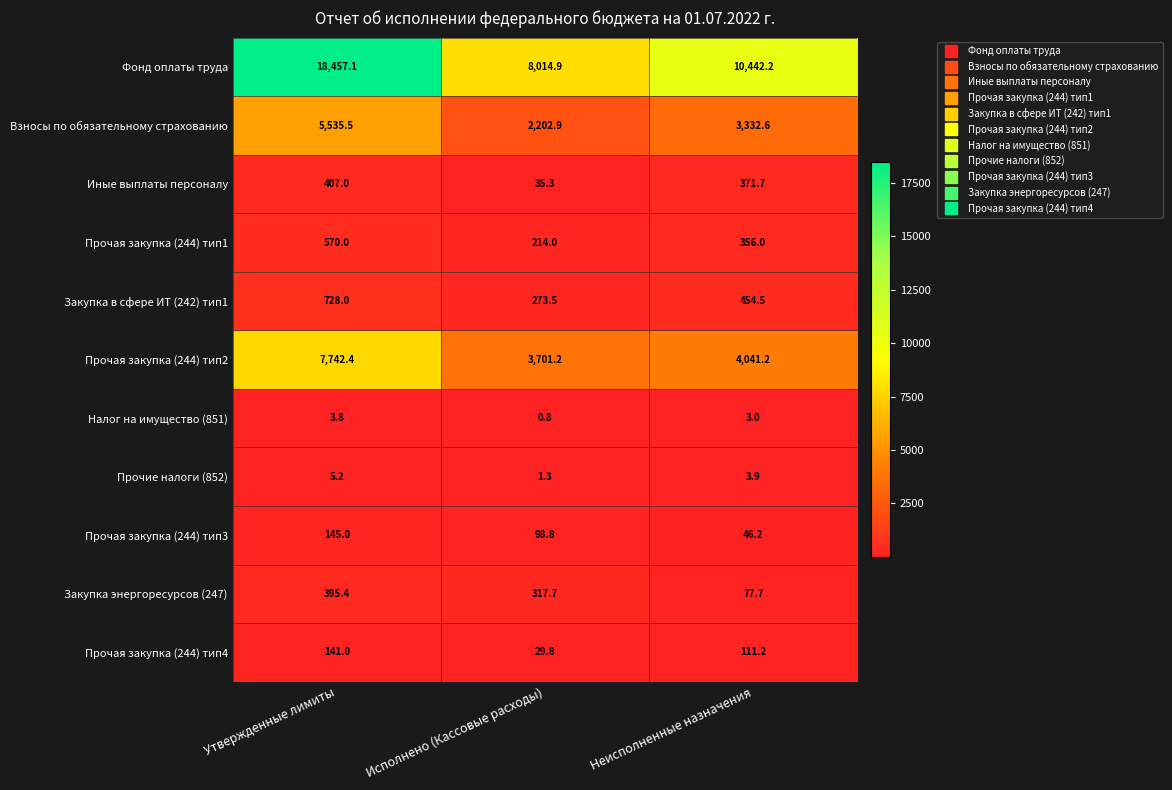

What is the sum of all Прочая закупка (244) тип3 values?

290.0